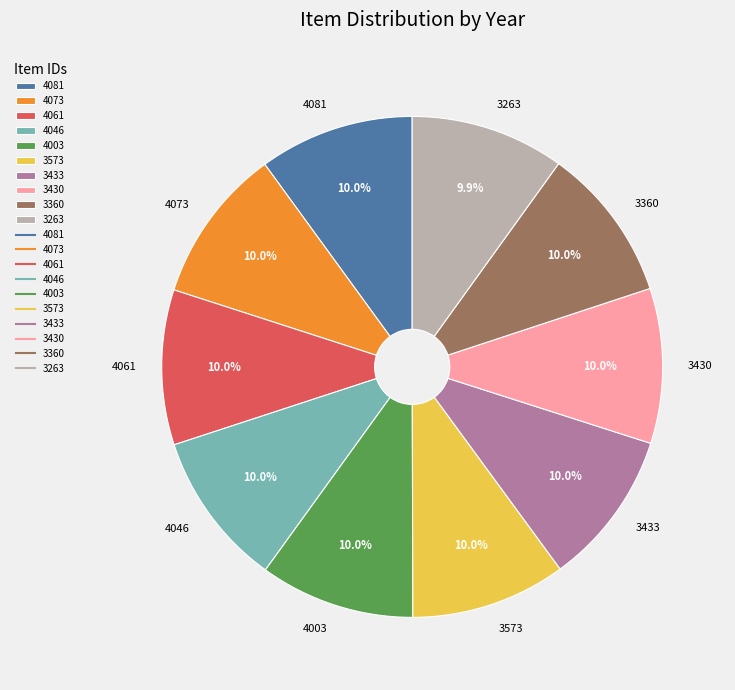

Combined, do 3433 and 4081 account for over 50%?

No